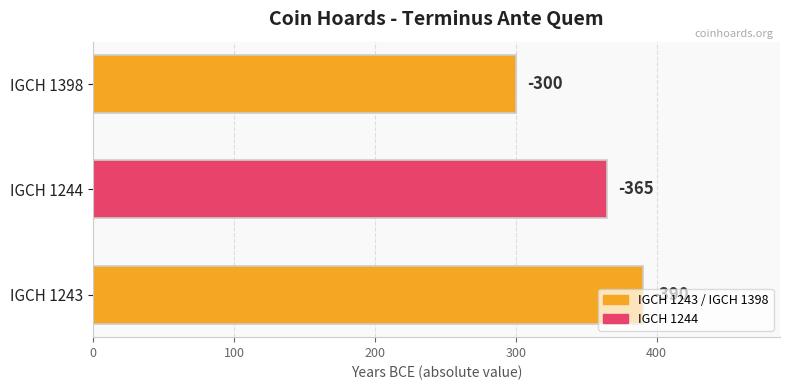

What is the smallest value displayed?

300